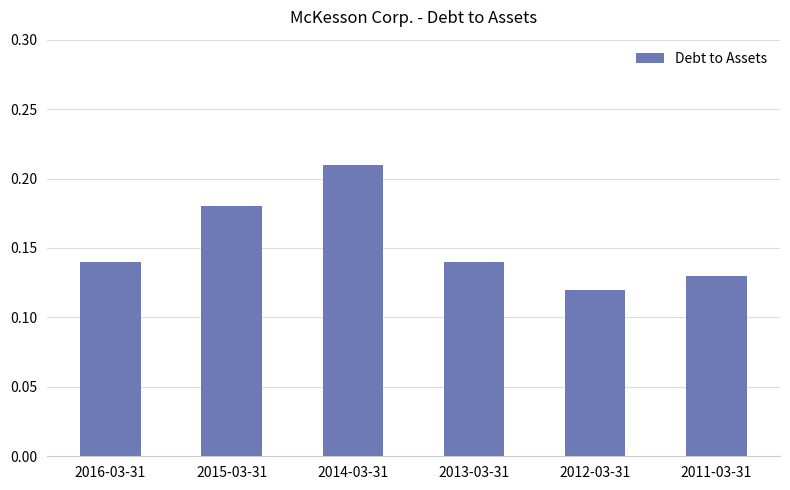

Count the values in the range 0 to 1.

6